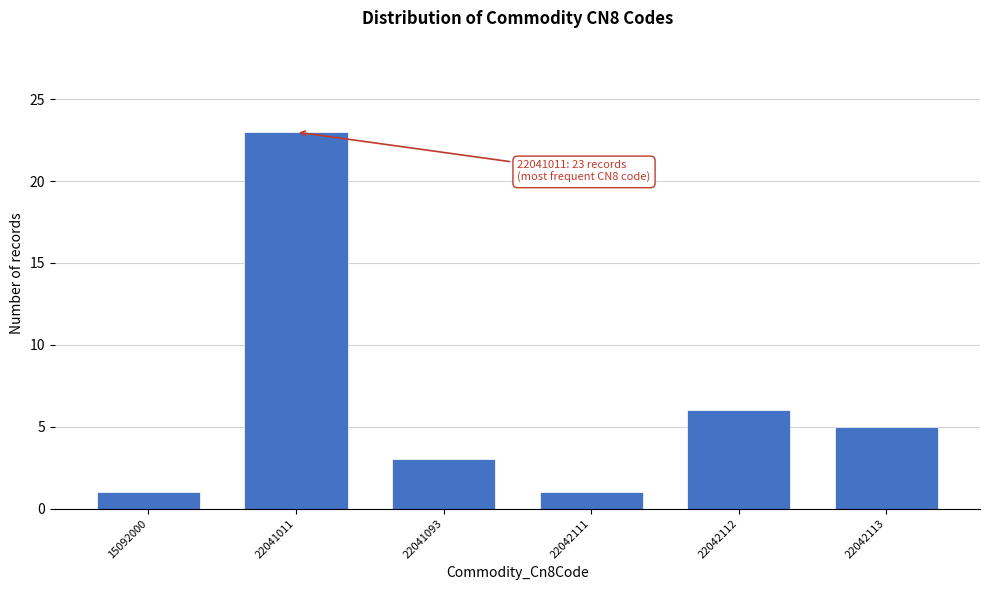

Reading left to right, extract all data points from this chart.

1	23	3	1	6	5